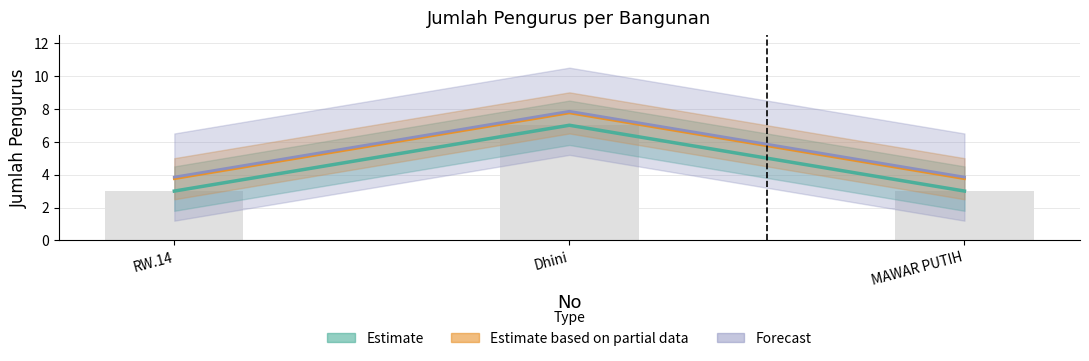

Rank the categories by value from lowest to highest.

RW.14, MAWAR PUTIH, Dhini